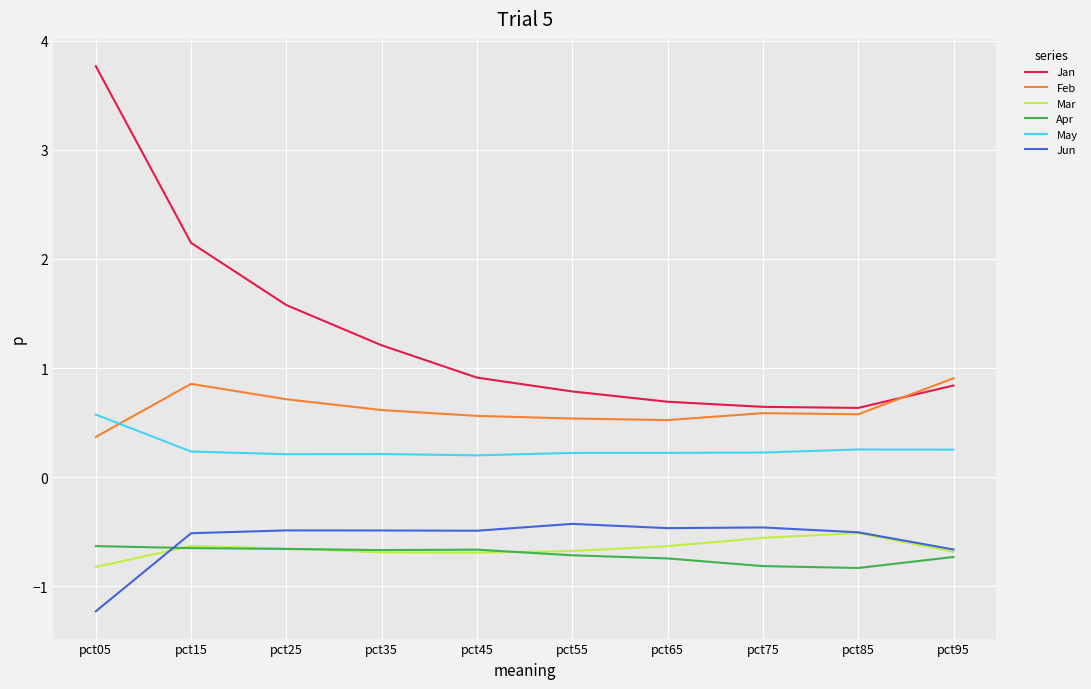

True or false: Jun and Jan cross at least once.

False